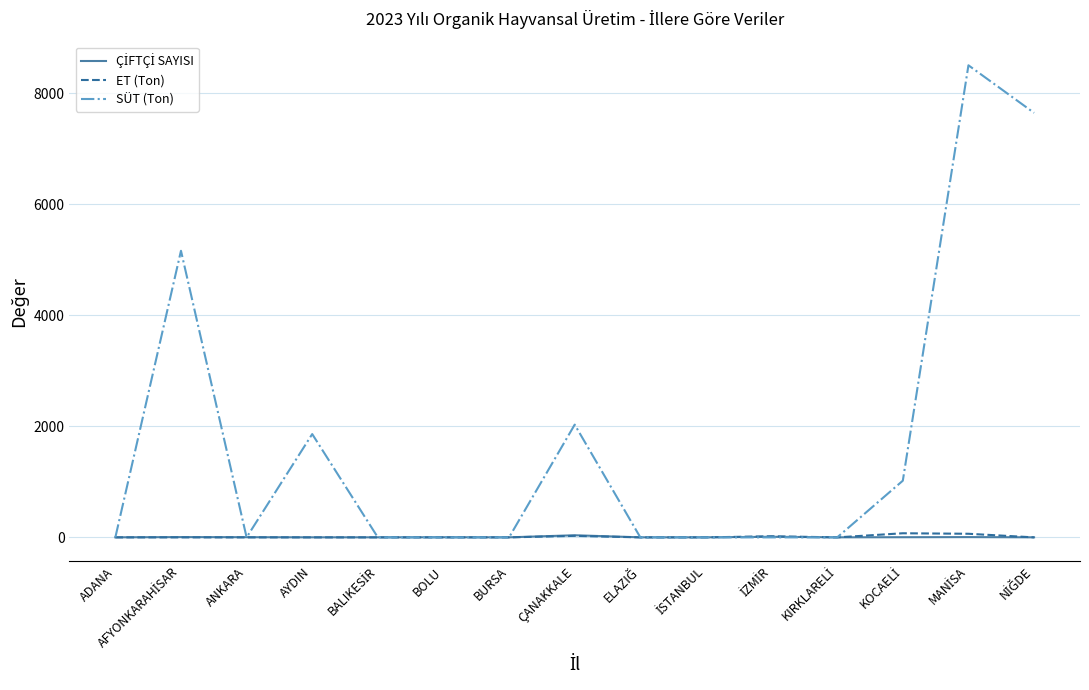

Which series has the largest total across all categories?

SÜT (Ton)